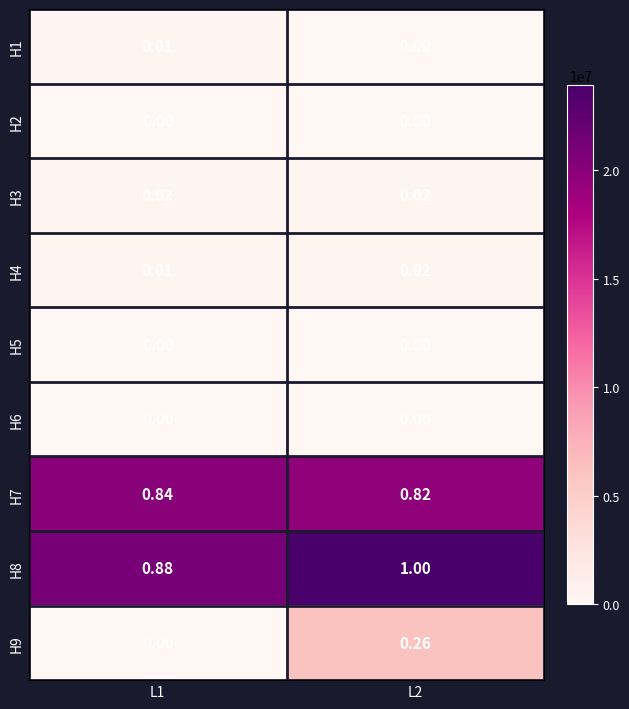

Is the value of H8 at L1 greater than the value of H5 at L2?

Yes